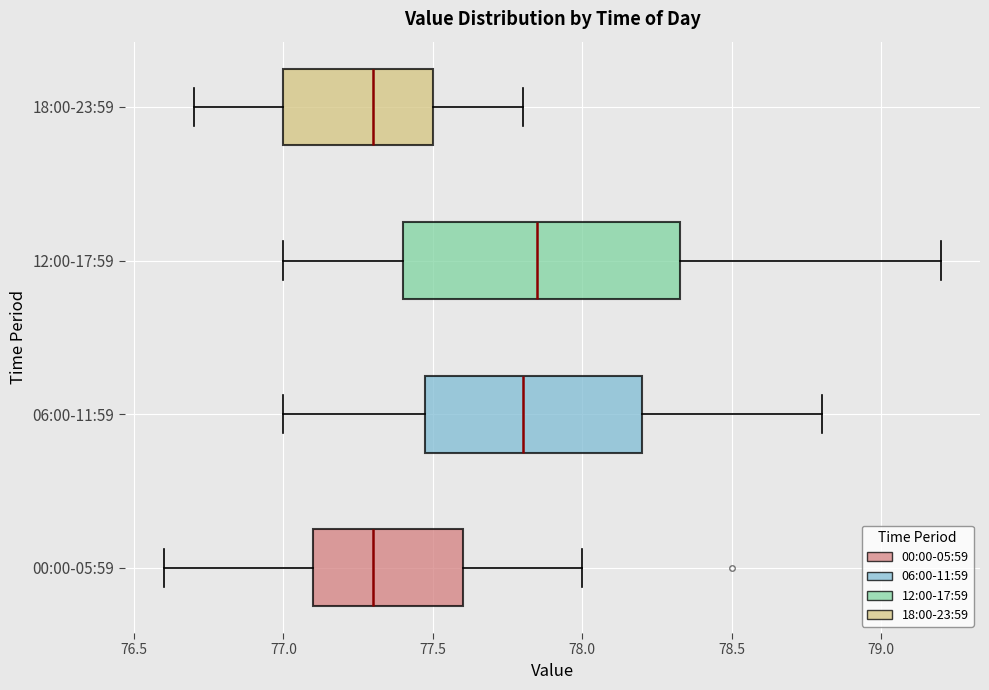

Reading bottom to top, read every box against the x-axis: the position of its median line, the range the box covers, and the ends of its whiskers. The values are not printed on the chart, so give them approximately, as read against the axis.

00:00-05:59: median 77.30, box 77.10 to 77.60, whiskers 76.60 to 78.00
06:00-11:59: median 77.80, box 77.50 to 78.20, whiskers 77.00 to 78.80
12:00-17:59: median 77.85, box 77.40 to 78.35, whiskers 77.00 to 79.20
18:00-23:59: median 77.30, box 77.00 to 77.50, whiskers 76.70 to 77.80